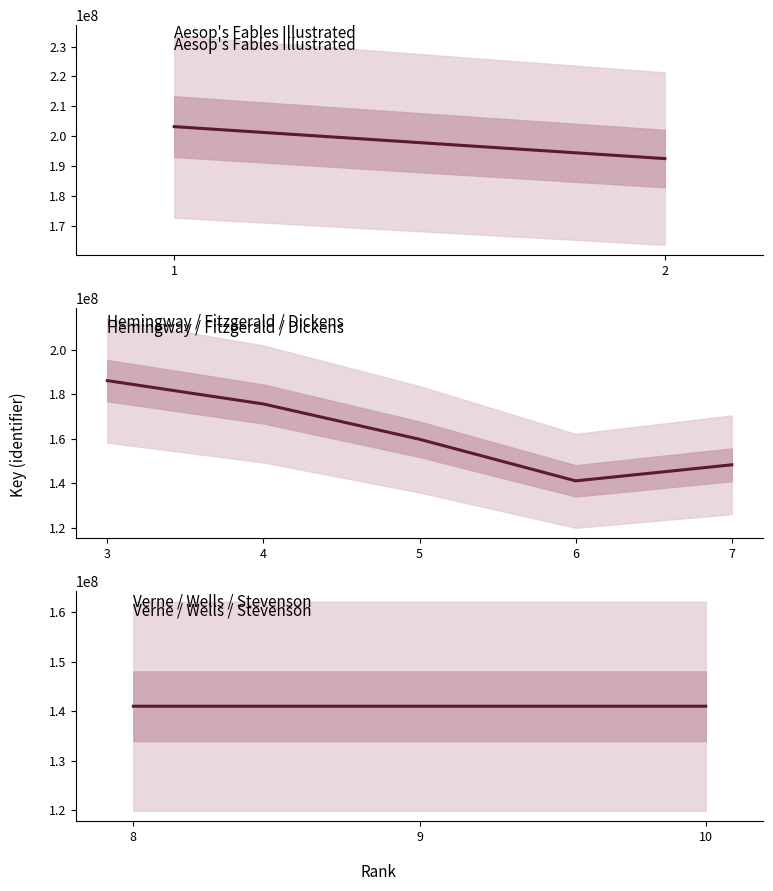

What is the minimum value shown in the chart?

141017423